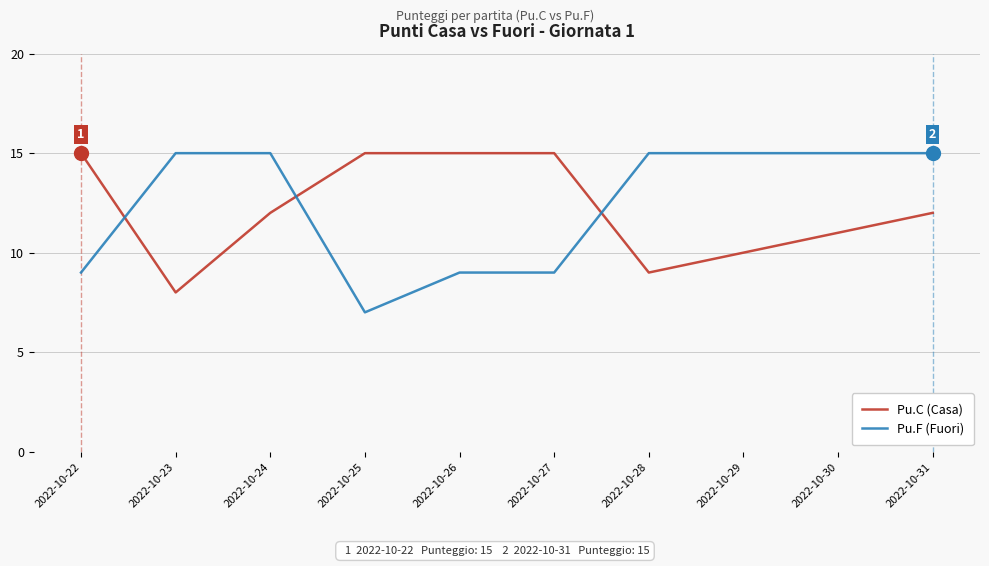

Which series has the widest spread of values?

Pu.F (Fuori)